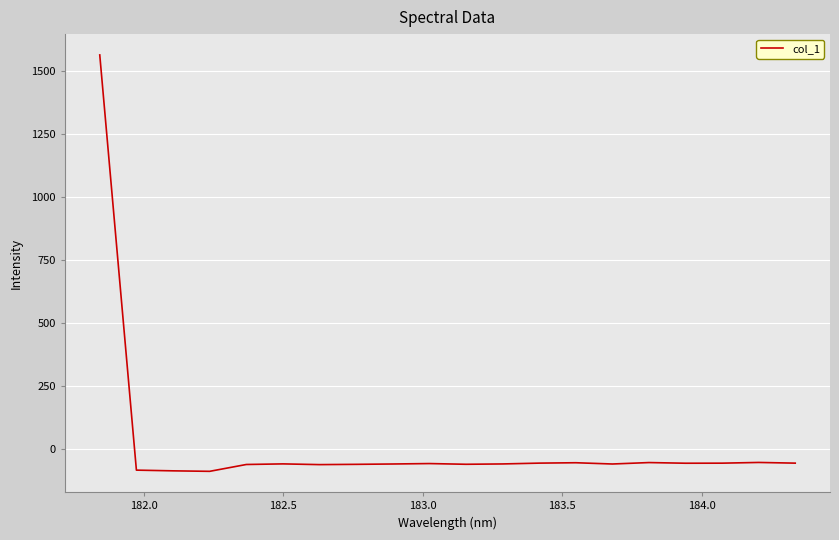

What is the difference between the maximum and minimum values?

1652.4